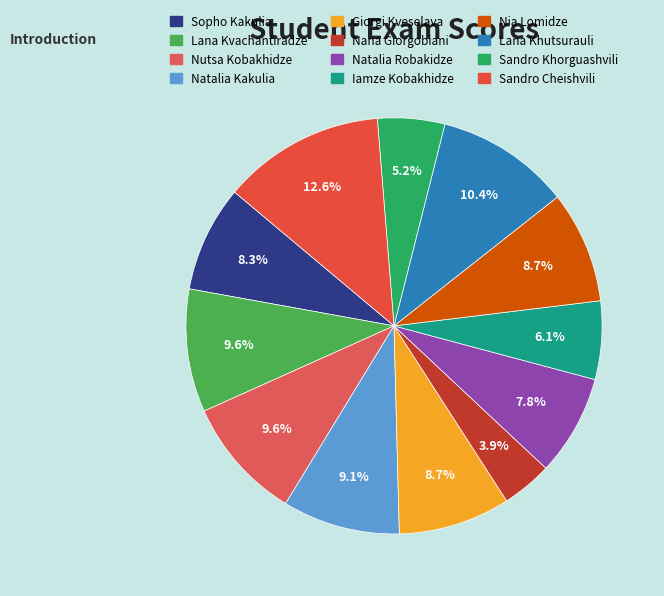

What portion of the pie excludes Nia Lomidze?

91.3%